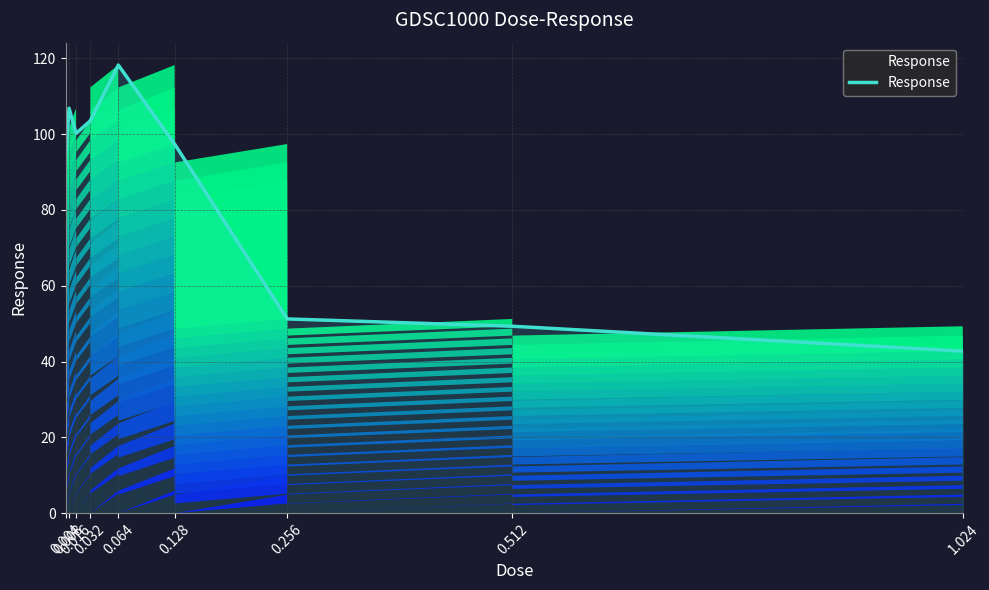

What is the change in value from 0.016 to 0.128?

-2.8